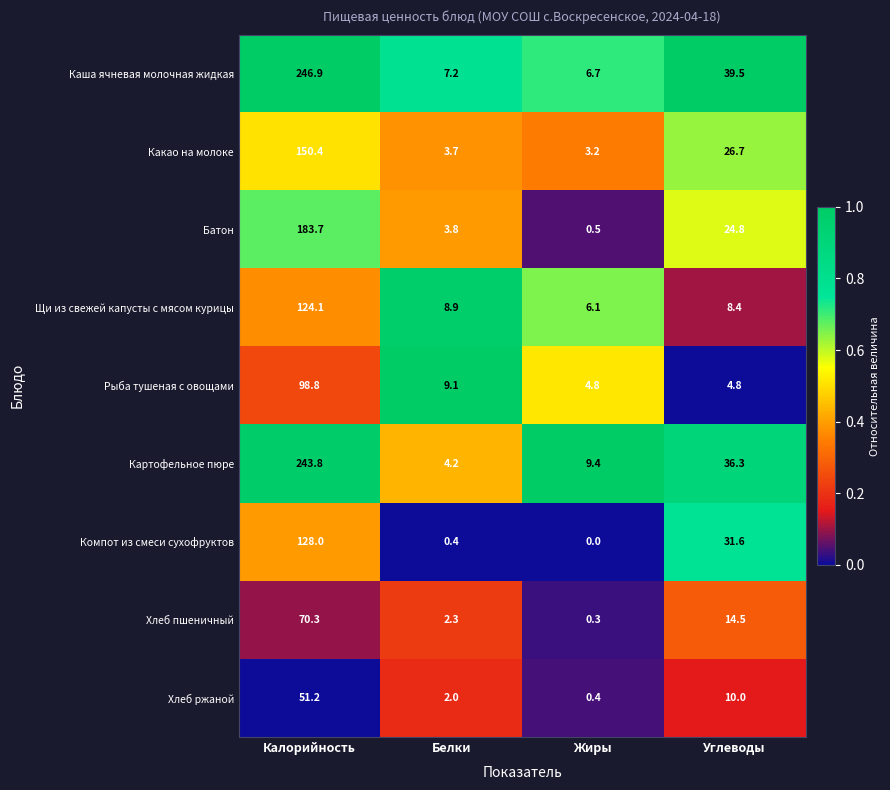

What is the total value across all series at Белки?

41.6